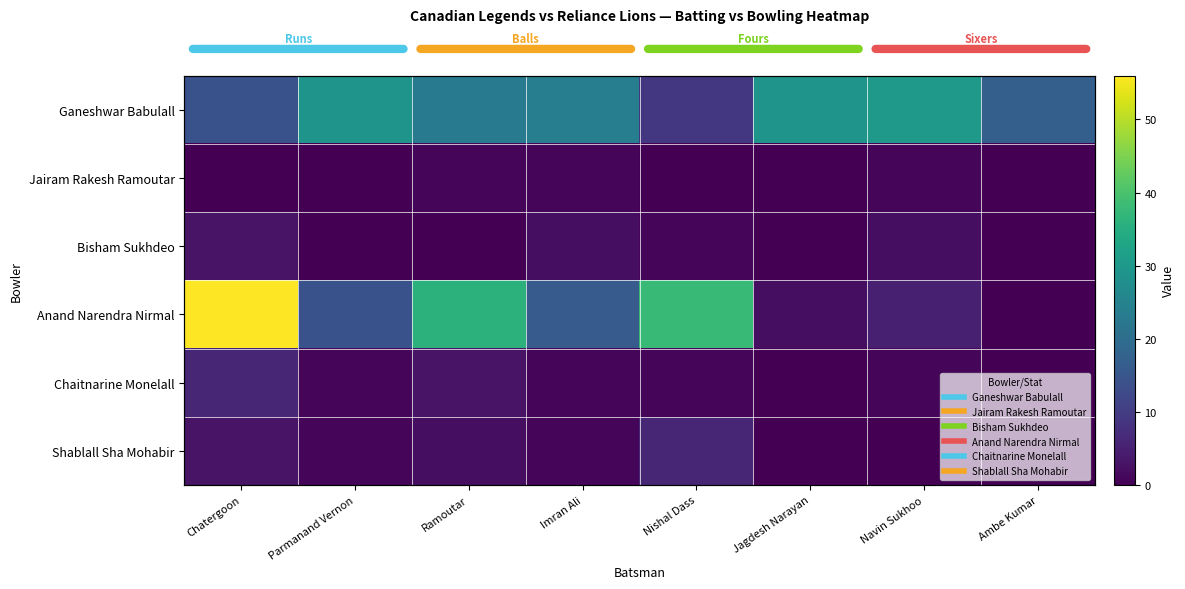

True or false: Ganeshwar Babulall has a value of 12 at Imran Ali.

False